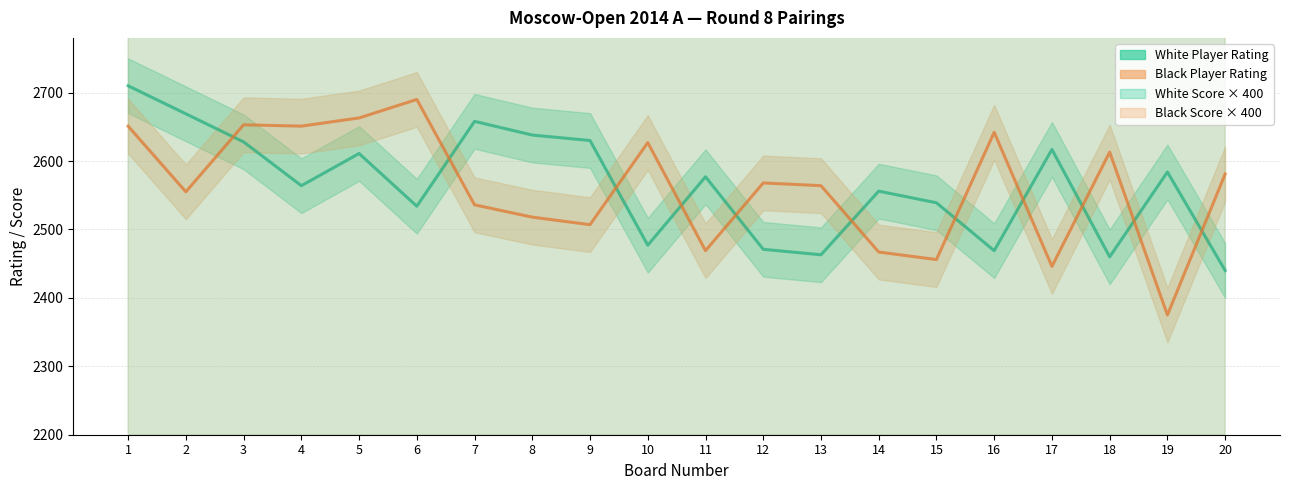

Which category has the highest value in the White Rating (line) series?

1